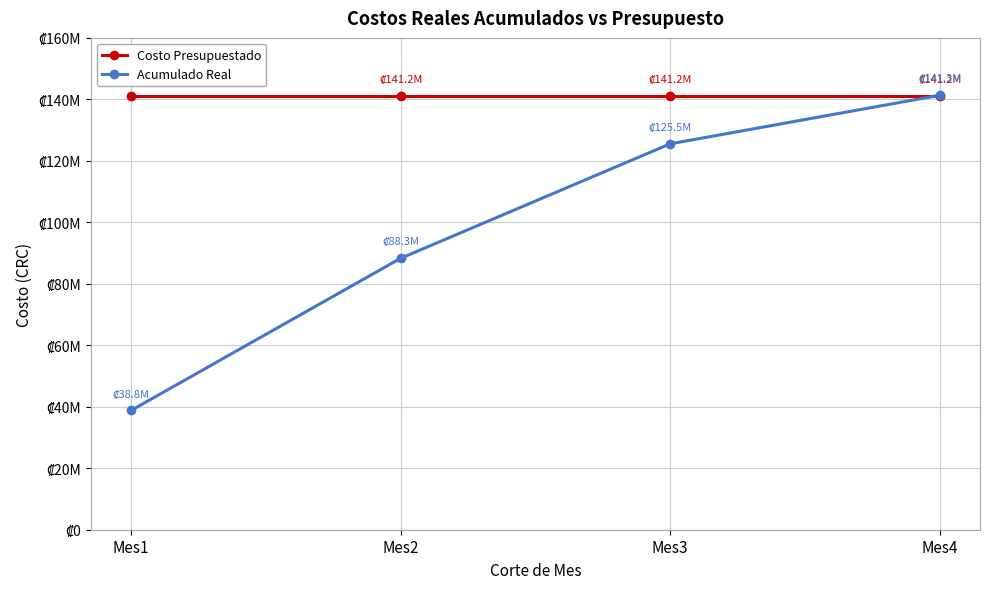

True or false: Acumulado Real has more than 2 interior local peaks.

False